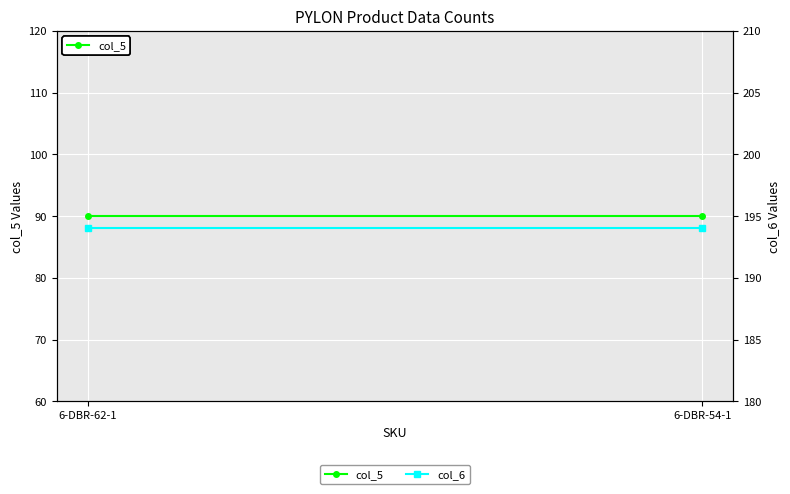

What is the greatest value displayed?

194